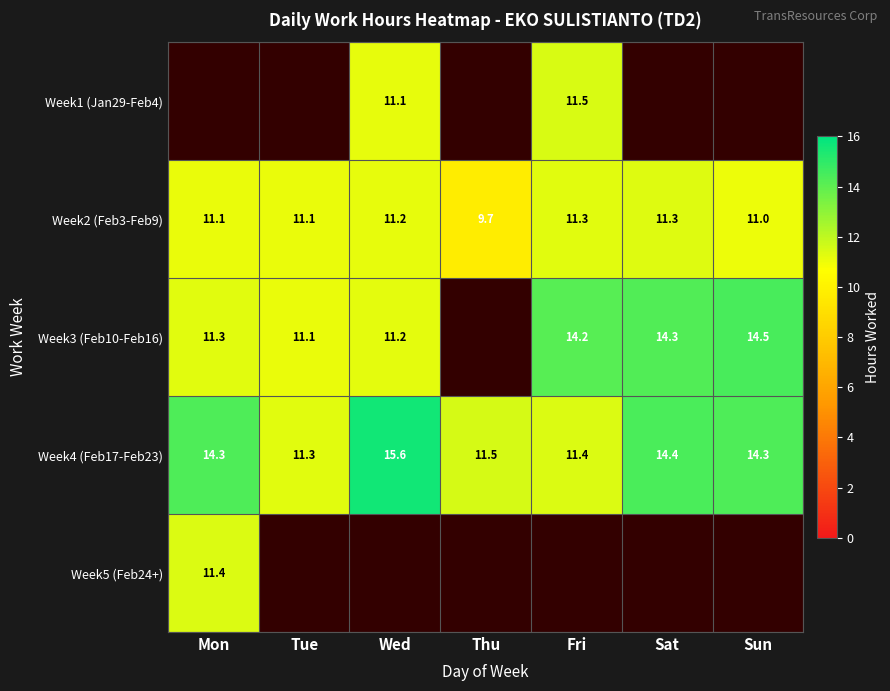

At which label is Week2 (Feb3-Feb9) closest to 10?

Thu